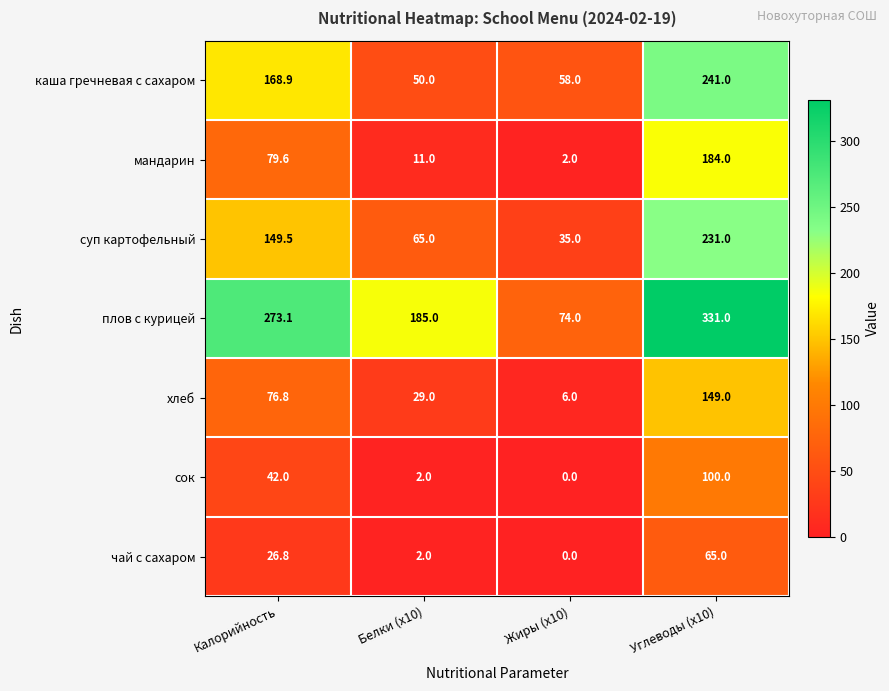

Read the мандарин value at Жиры (x10).

2.0